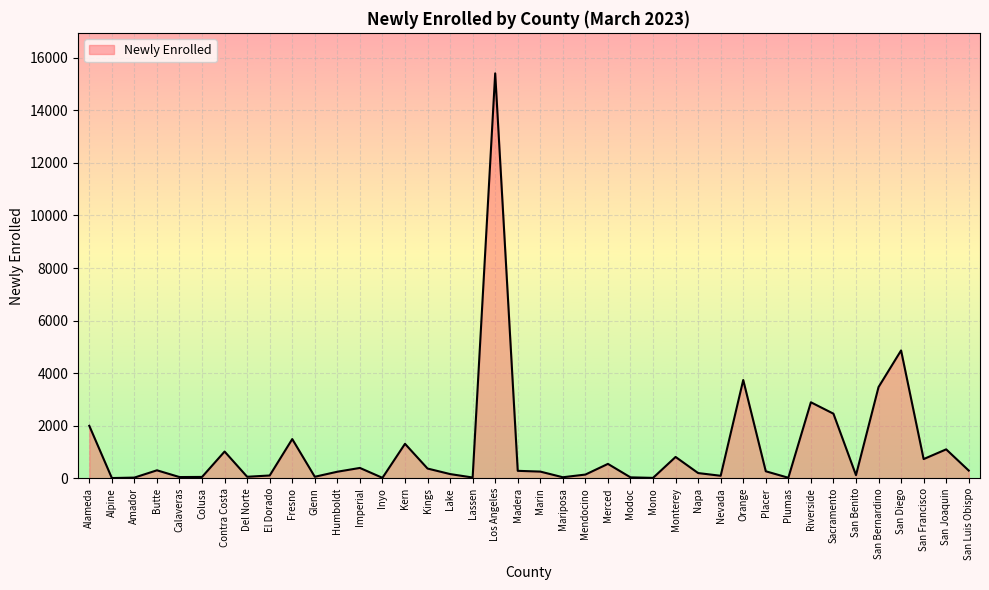

The value at Kern is 1314. True or false?

True